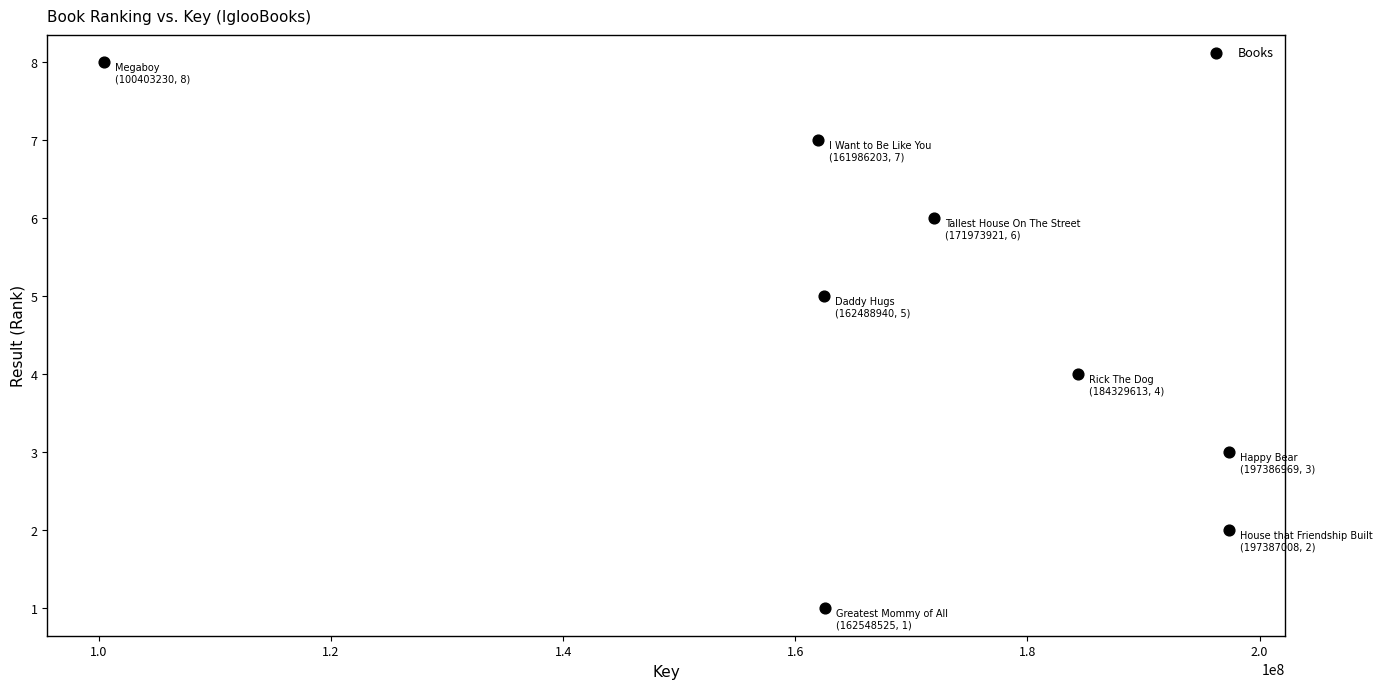

What is the range of X values (max minus min)?

96983778